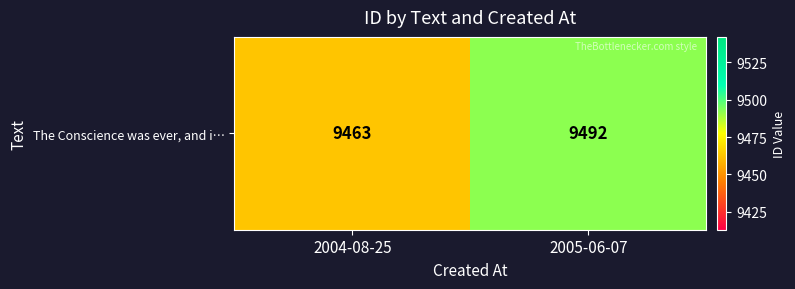

How many data points does each series have?

2